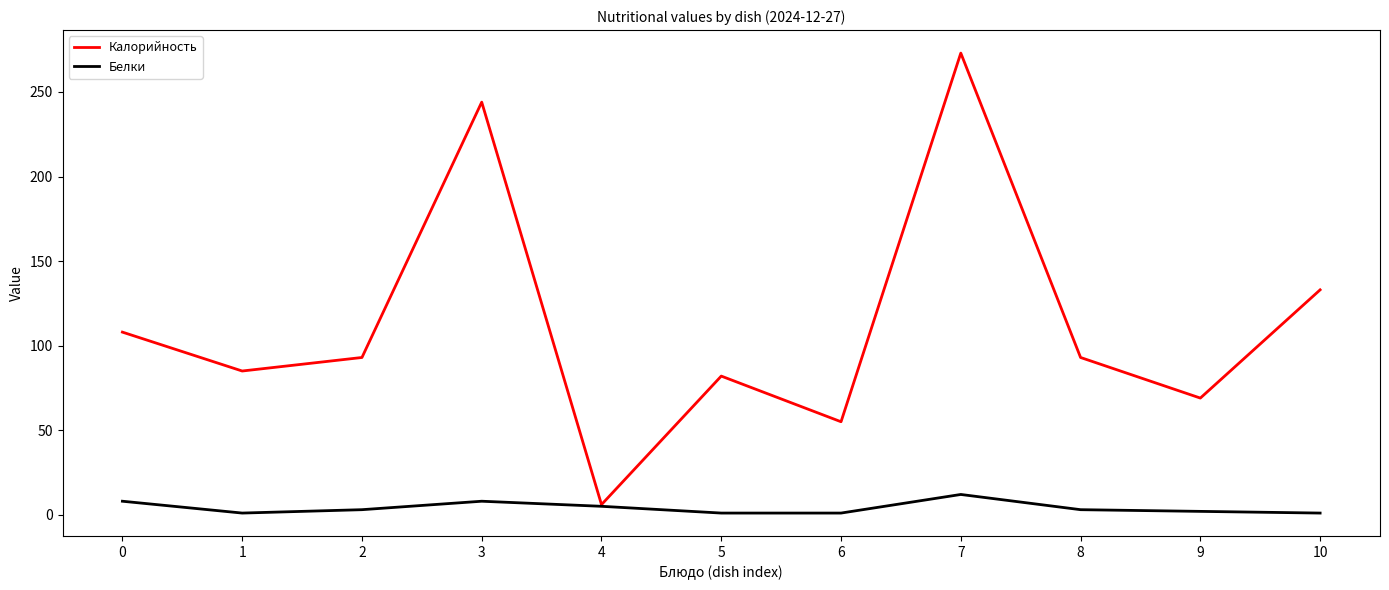

Between 1 and 7, which series saw the biggest shift?

Калорийность